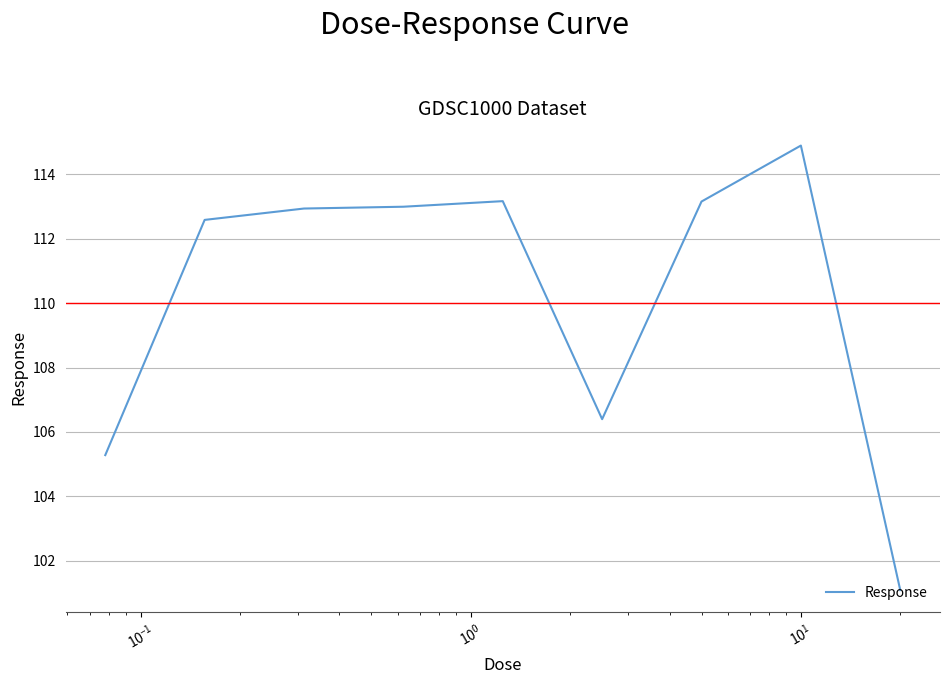

What is the minimum value shown in the chart?

101.1